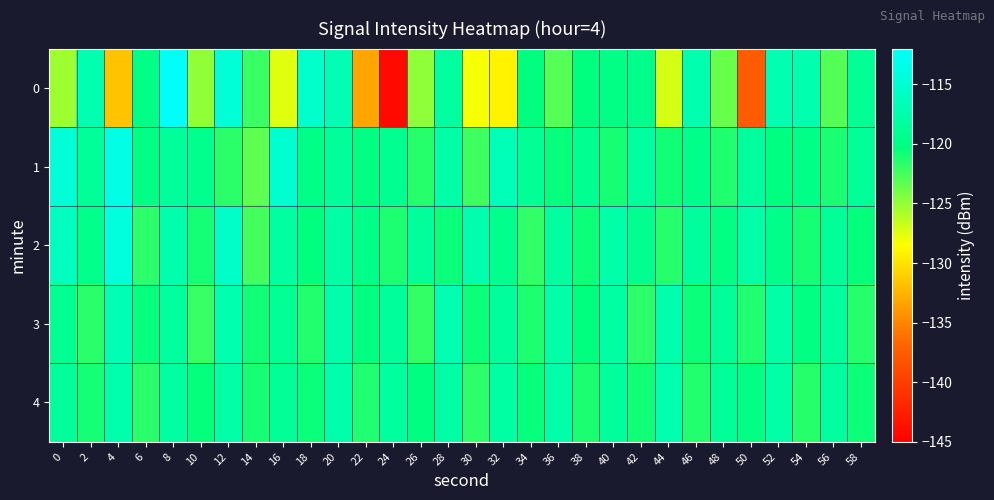

What is the maximum value shown in the chart?

-112.4